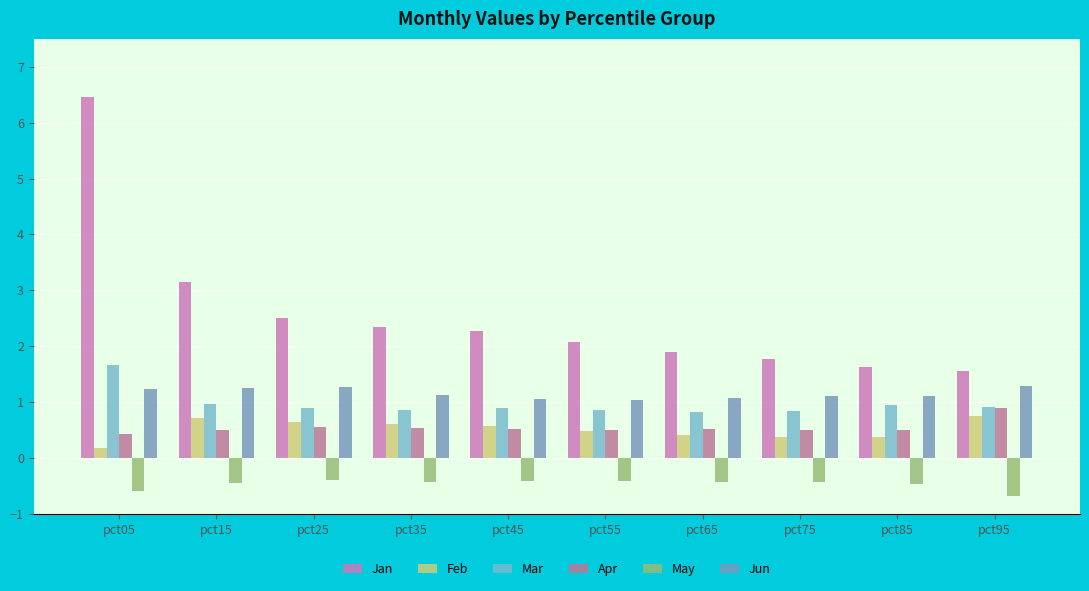

What is the value of the Apr bar at the 9th from the left?

0.5